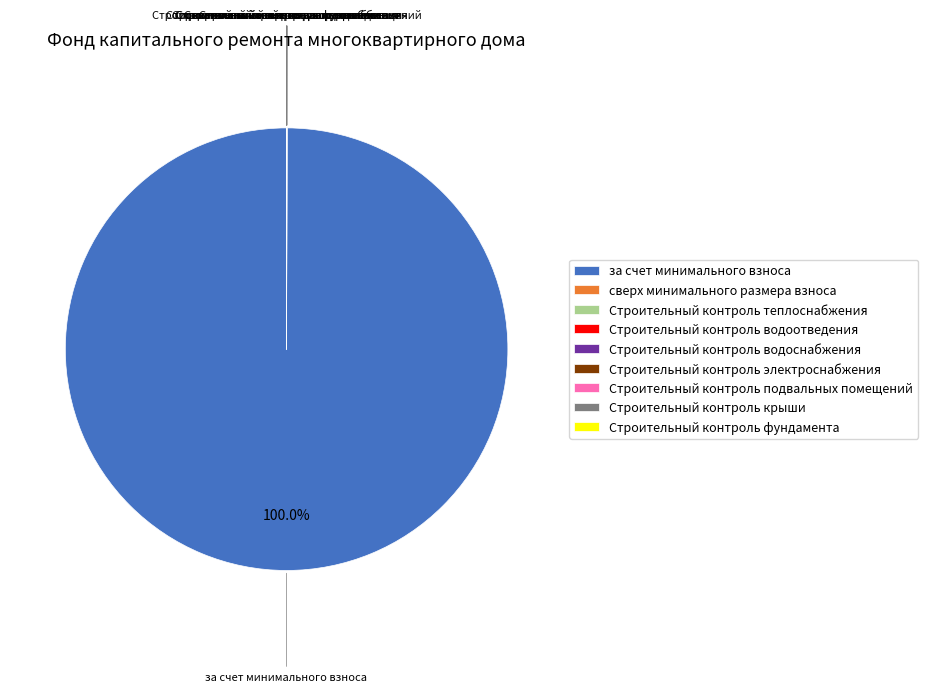

What is the largest slice in the pie chart?

за счет минимального взноса